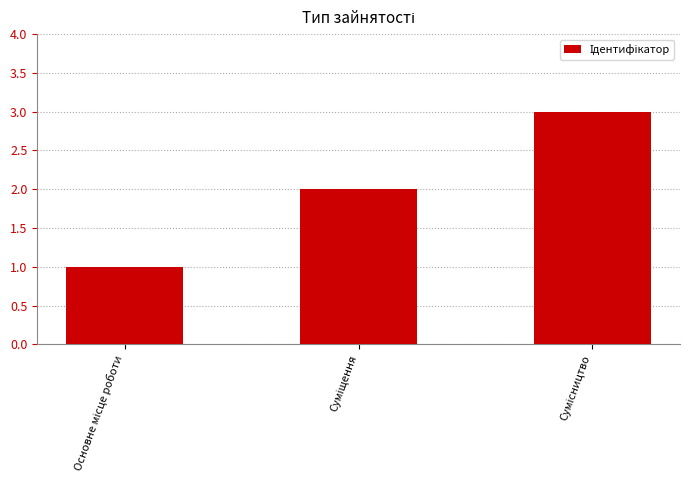

What is the greatest value displayed?

3